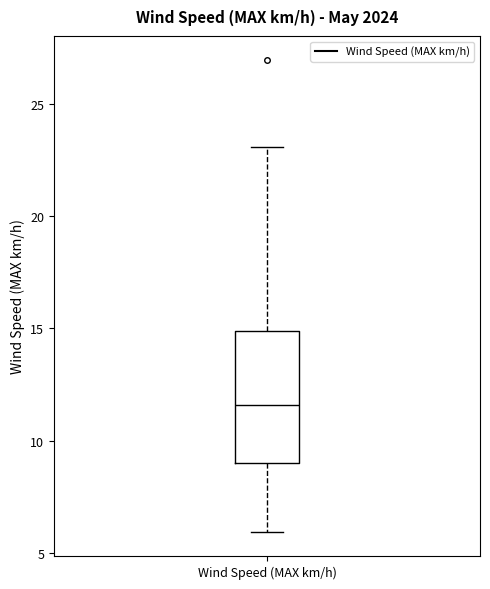

Read this box plot against the y-axis: the position of the median line, the range covered by the box, and the ends of both whiskers. The values are not printed on the chart, so give them approximately, as read against the axis.

median 11.5, box 9.0 to 15.0, whiskers 6.0 to 23.0